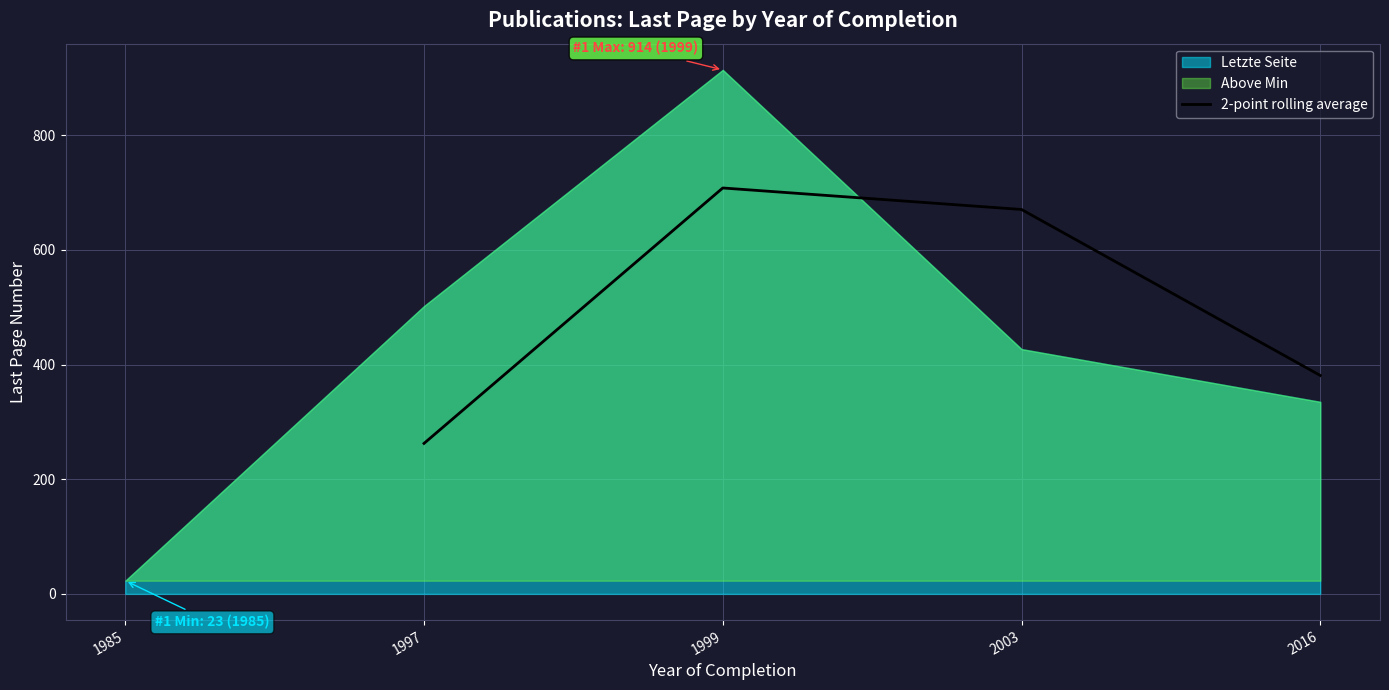

How many data points are less than 670?

2